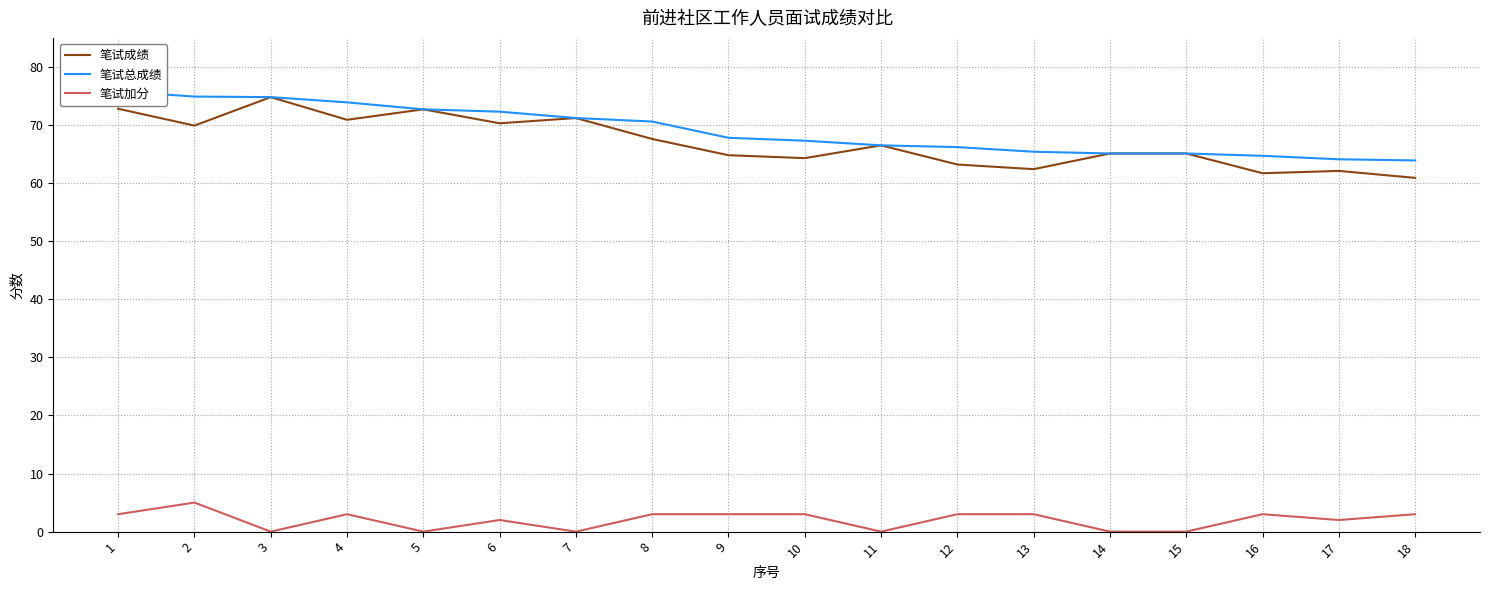

True or false: 笔试成绩 and 笔试总成绩 cross at least once.

False